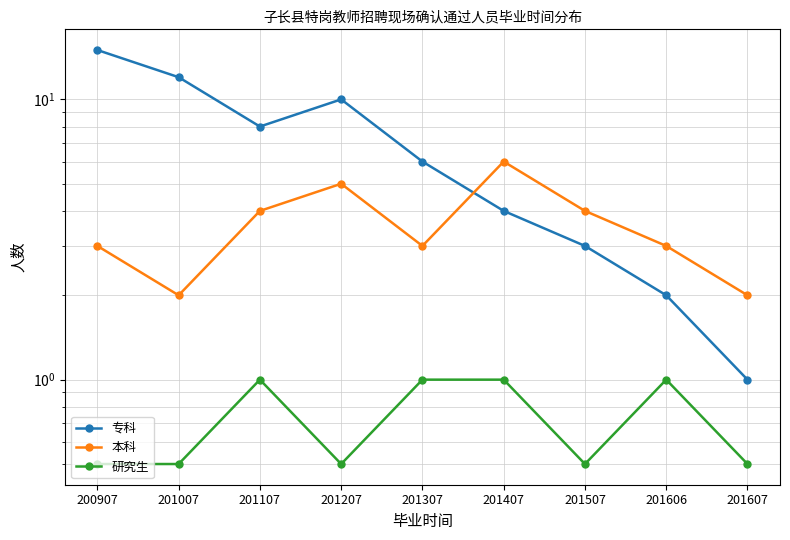

How many interior local valleys does the 研究生 series have?

2